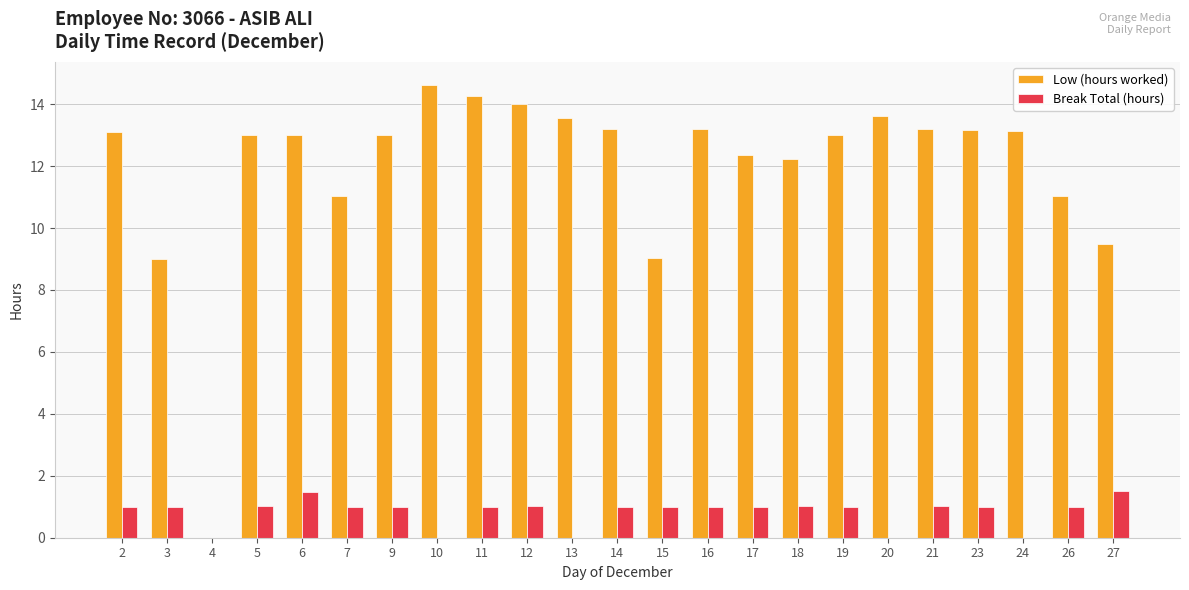

What is the greatest value displayed?

14.6